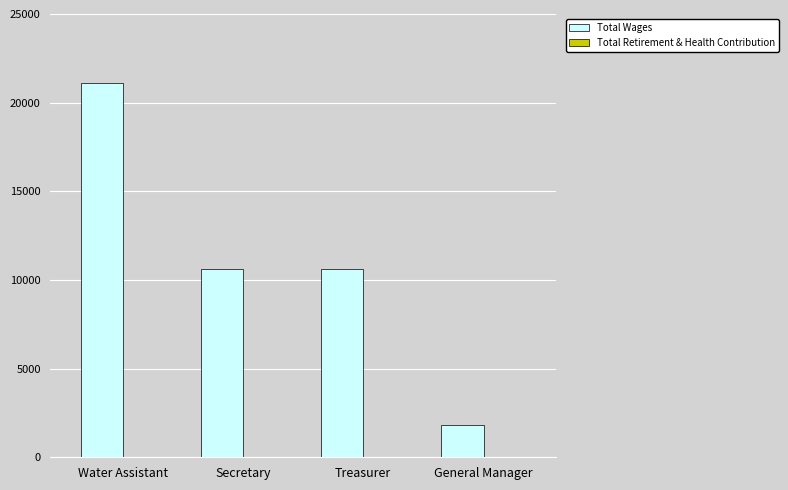

What is the maximum value shown in the chart?

21133